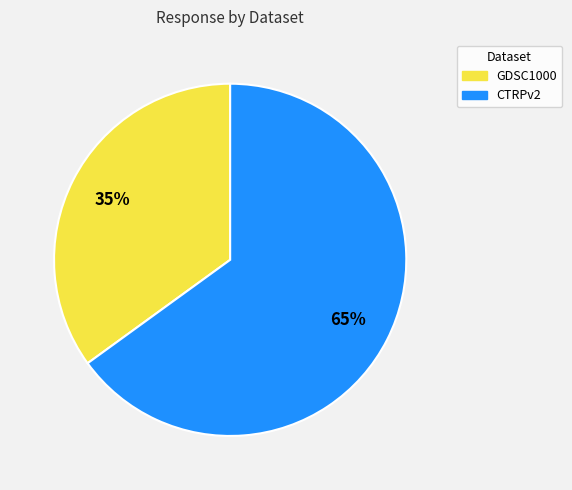

Rank the categories by value from highest to lowest.

CTRPv2, GDSC1000